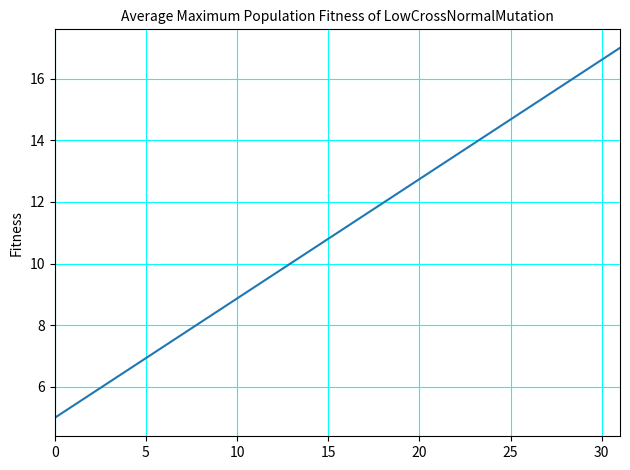

True or false: there are more than 1 points higher than both neighbors.

False